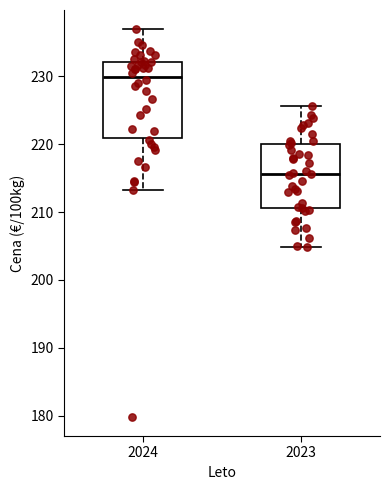

Which box has the lowest median line?

2023